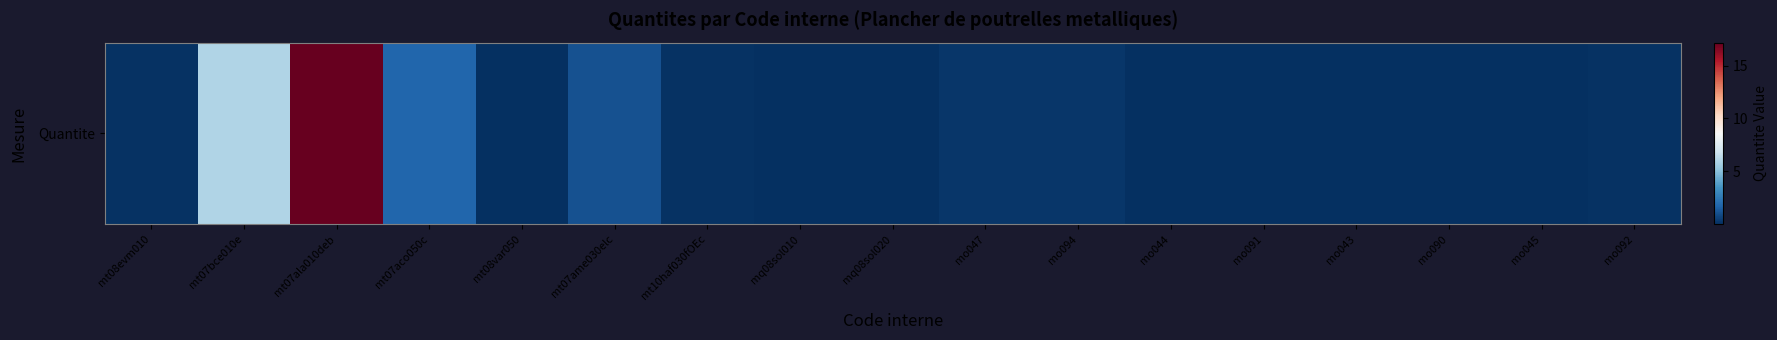

What is the sum of all values?

27.1